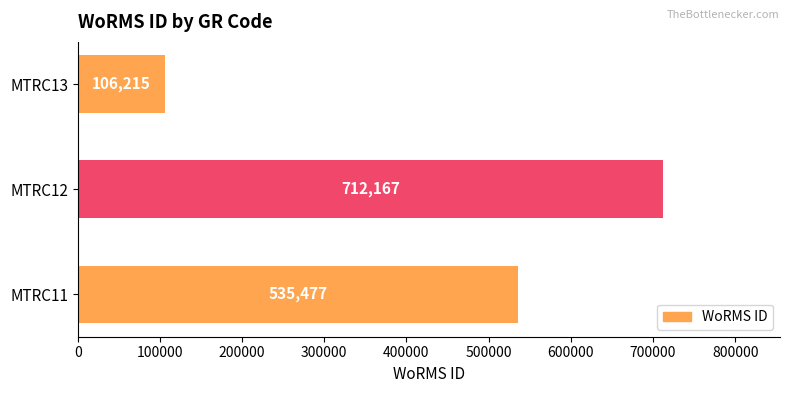

Reading bottom to top, extract all data points from this chart.

MTRC11=535477	MTRC12=712167	MTRC13=106215